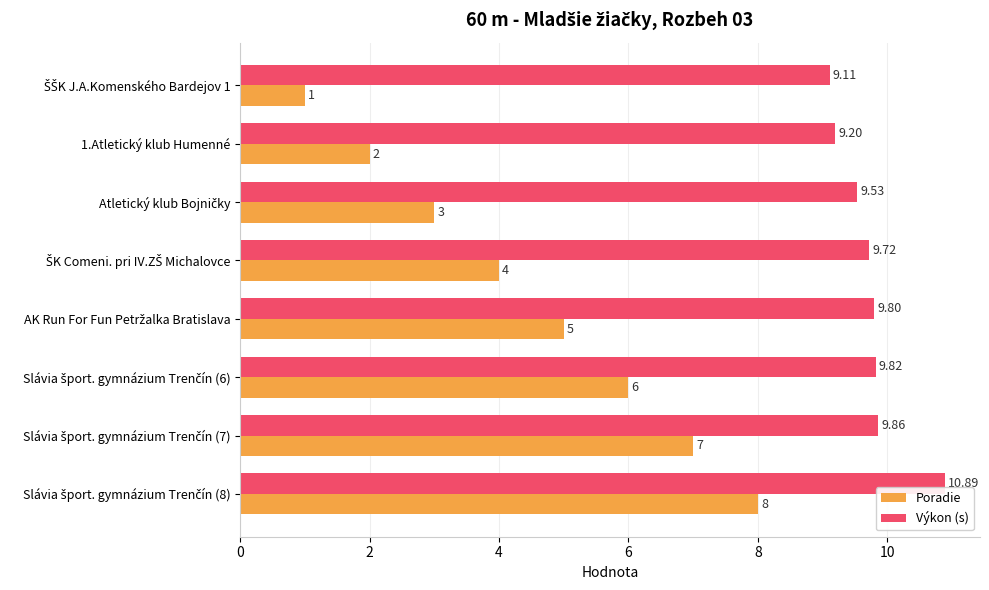

Which series has the widest spread of values?

Poradie